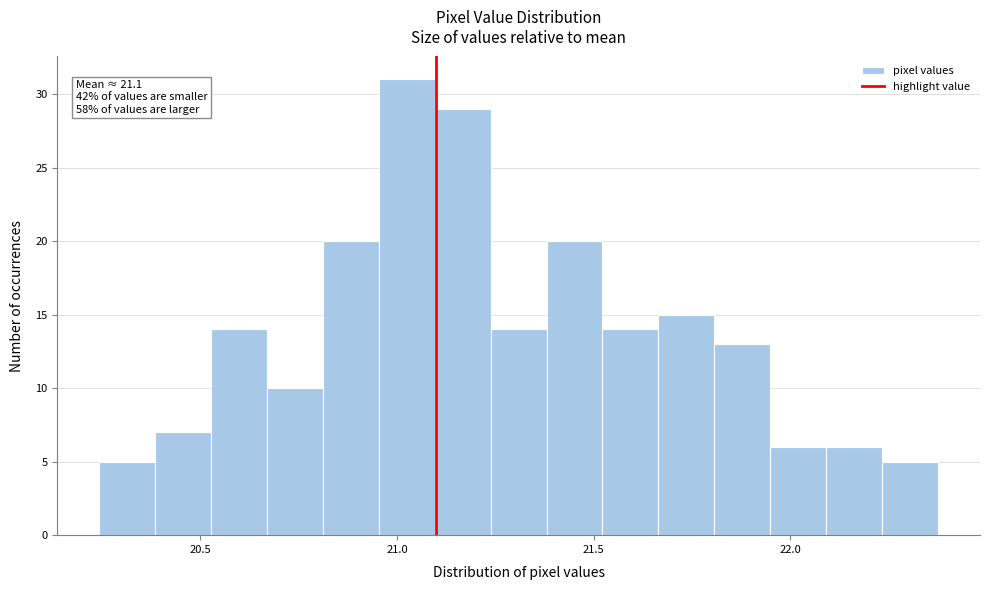

Read against the x-axis, roughly where is the centre of the tallest bar?

21.05